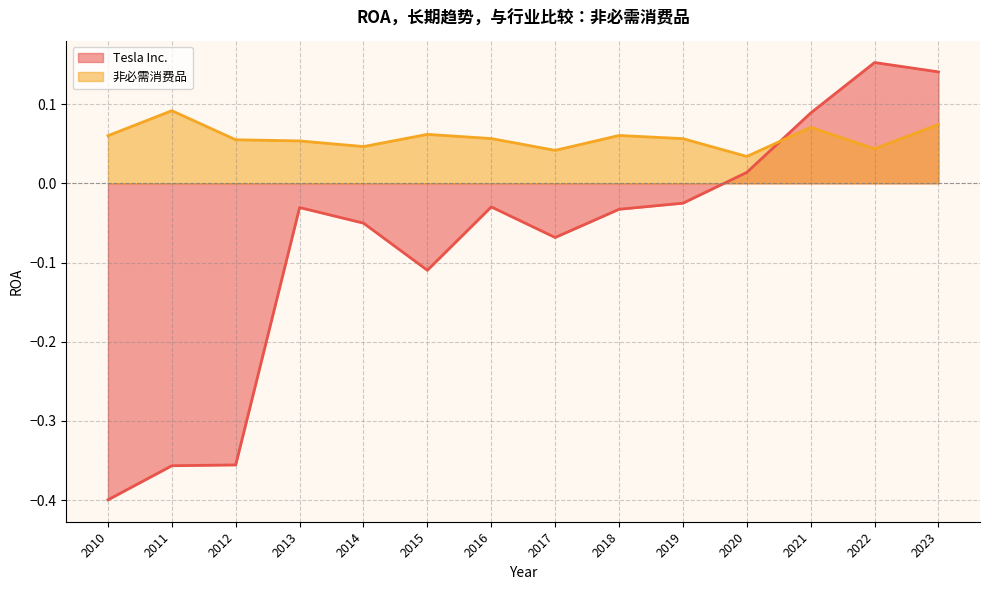

Reading left to right, extract all data points from this chart.

Tesla Inc.: 2023=0.1	2022=0.2	2021=0.1	2020=0.0	2019=-0.0	2018=-0.0	2017=-0.1	2016=-0.0	2015=-0.1	2014=-0.1	2013=-0.0	2012=-0.4	2011=-0.4	2010=-0.4
非必需消费品: 2023=0.1	2022=0.0	2021=0.1	2020=0.0	2019=0.1	2018=0.1	2017=0.0	2016=0.1	2015=0.1	2014=0.0	2013=0.1	2012=0.1	2011=0.1	2010=0.1